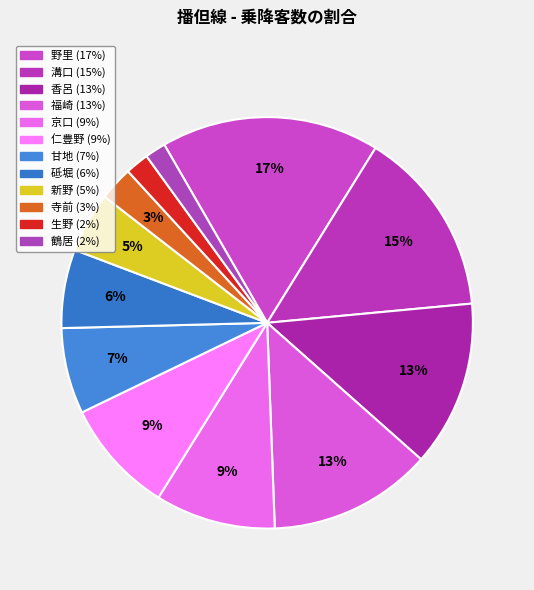

Rank the categories by value from highest to lowest.

野里, 溝口, 香呂, 福崎, 京口, 仁豊野, 甘地, 砥堀, 新野, 寺前, 生野, 鶴居